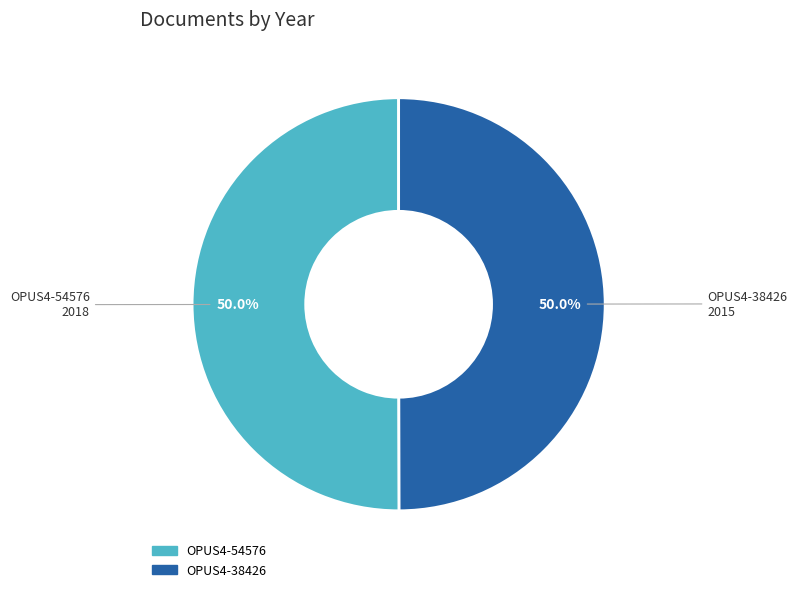

What is the ratio of the value at OPUS4-54576 to the value at OPUS4-38426?

1.0